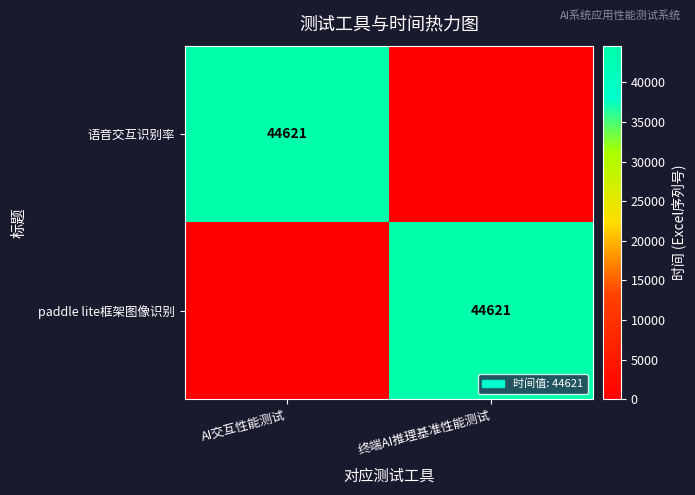

At how many categories does at least one series exceed 9270?

2